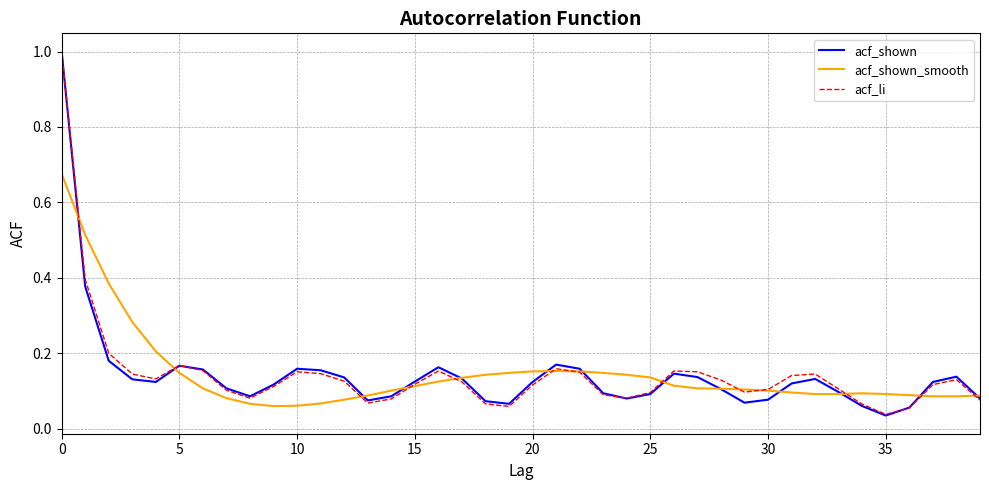

What is the maximum value for acf_li?

1.0